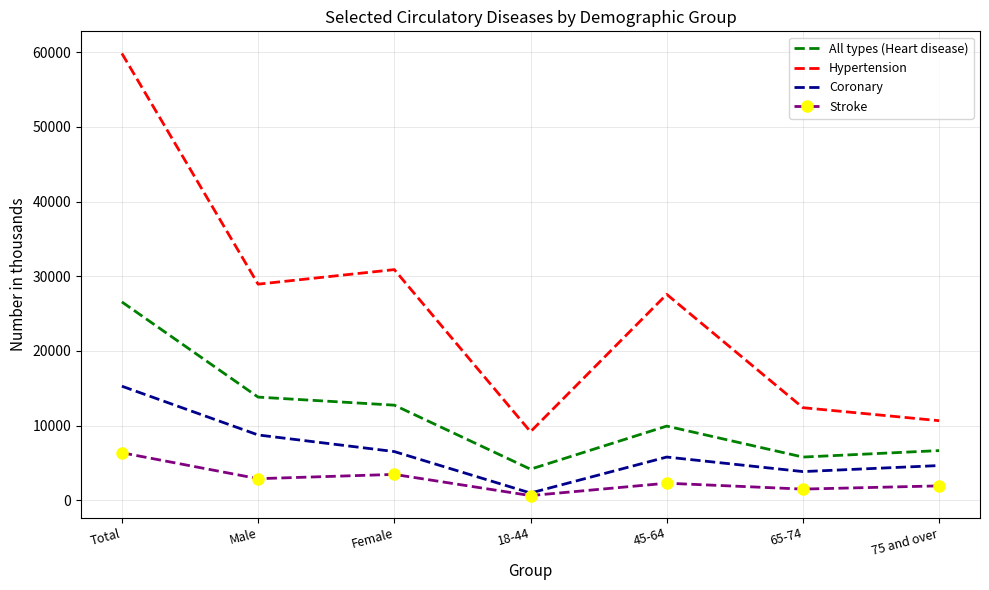

What is the maximum value for Hypertension?

59830